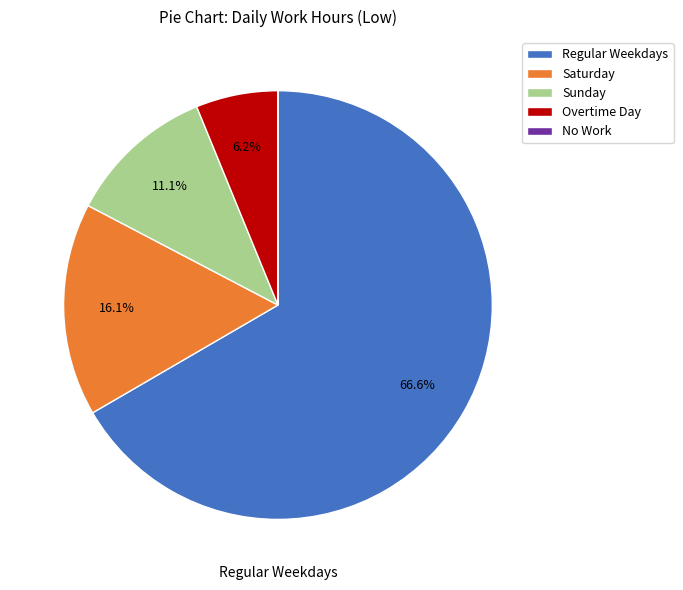

Does Saturday account for over 50% of the chart?

No